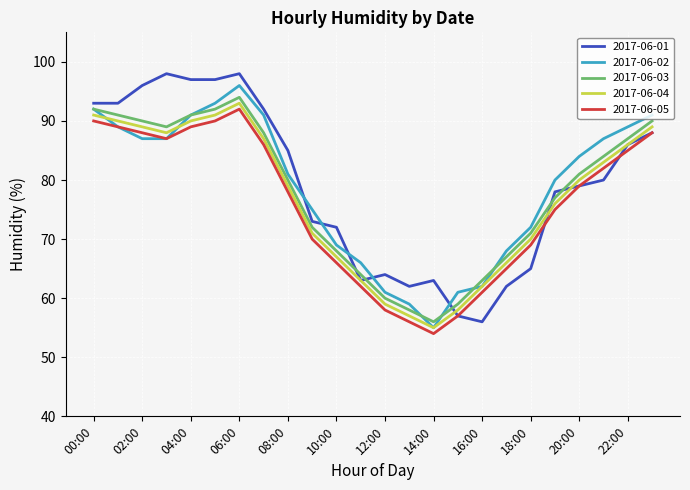

True or false: 2017-06-04 and 2017-06-03 intersect in this chart.

False